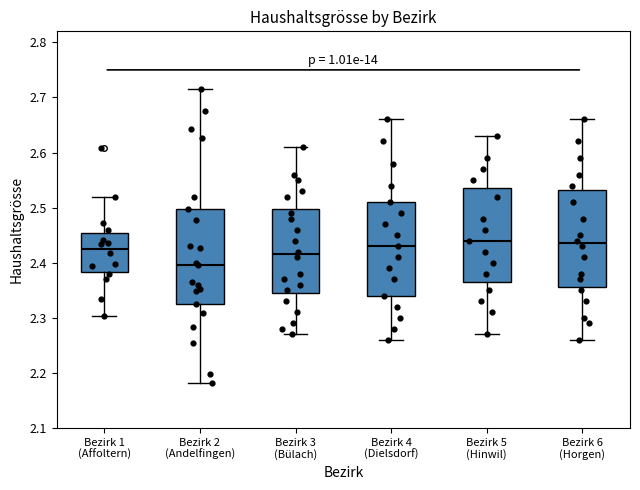

Where is the upper edge of the box for Bezirk 1 (Affoltern) on the y-axis? The values are not printed on the chart, so give them approximately, as read against the axis.

2.45